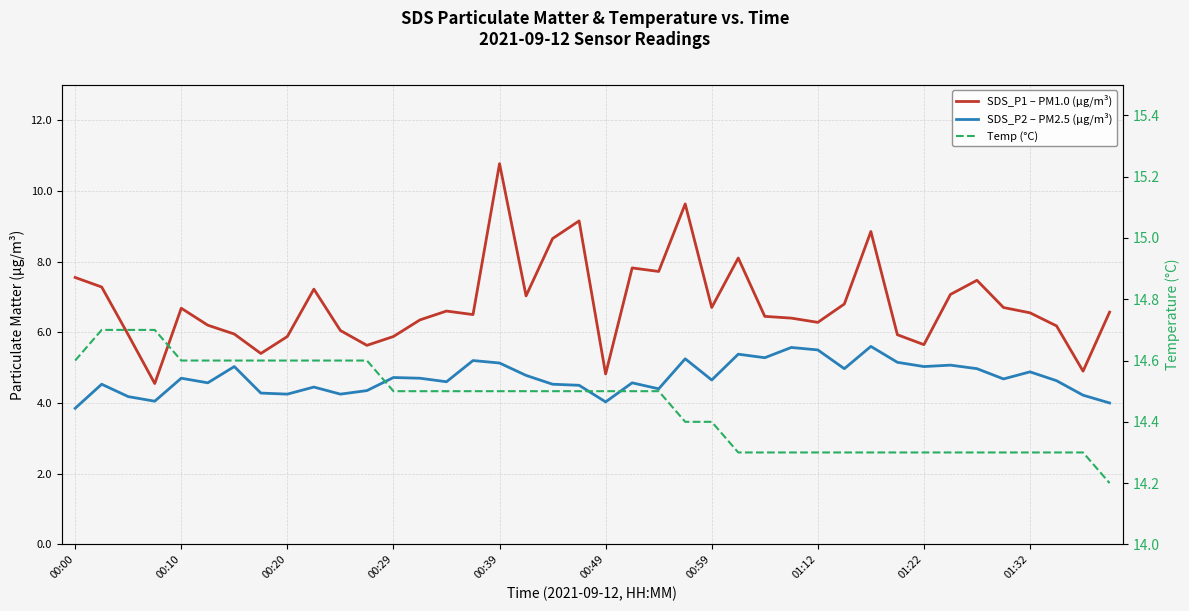

Rank the series by their maximum value, from highest to lowest.

Temp (°C), SDS_P1 – PM1.0 (μg/m³), SDS_P2 – PM2.5 (μg/m³)